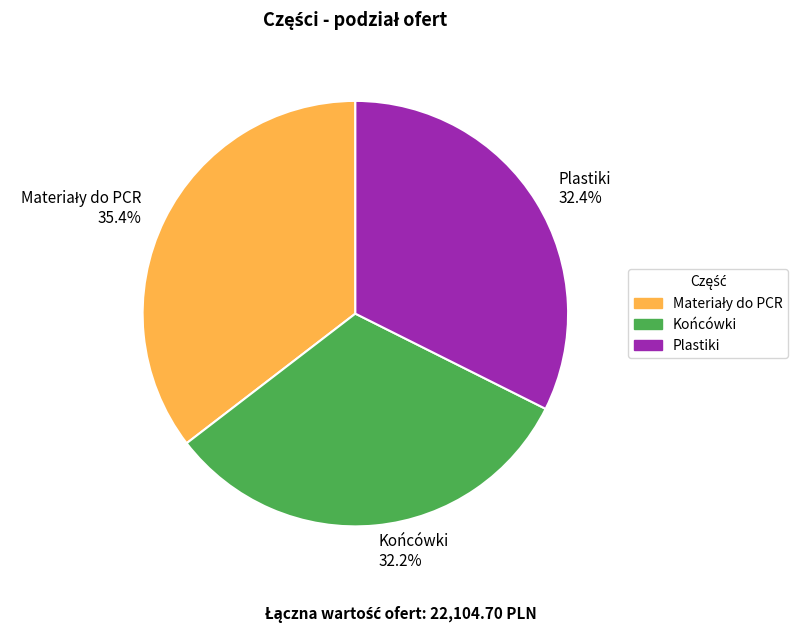

What is the ratio of the value at Plastiki 32.4% to the value at Końcówki 32.2%?

1.0